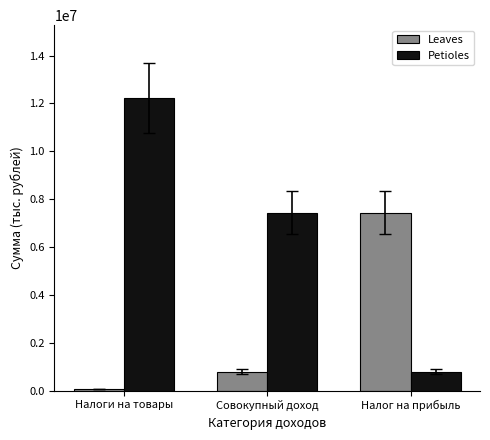

Which category has the highest value in the Leaves series?

Налог на прибыль